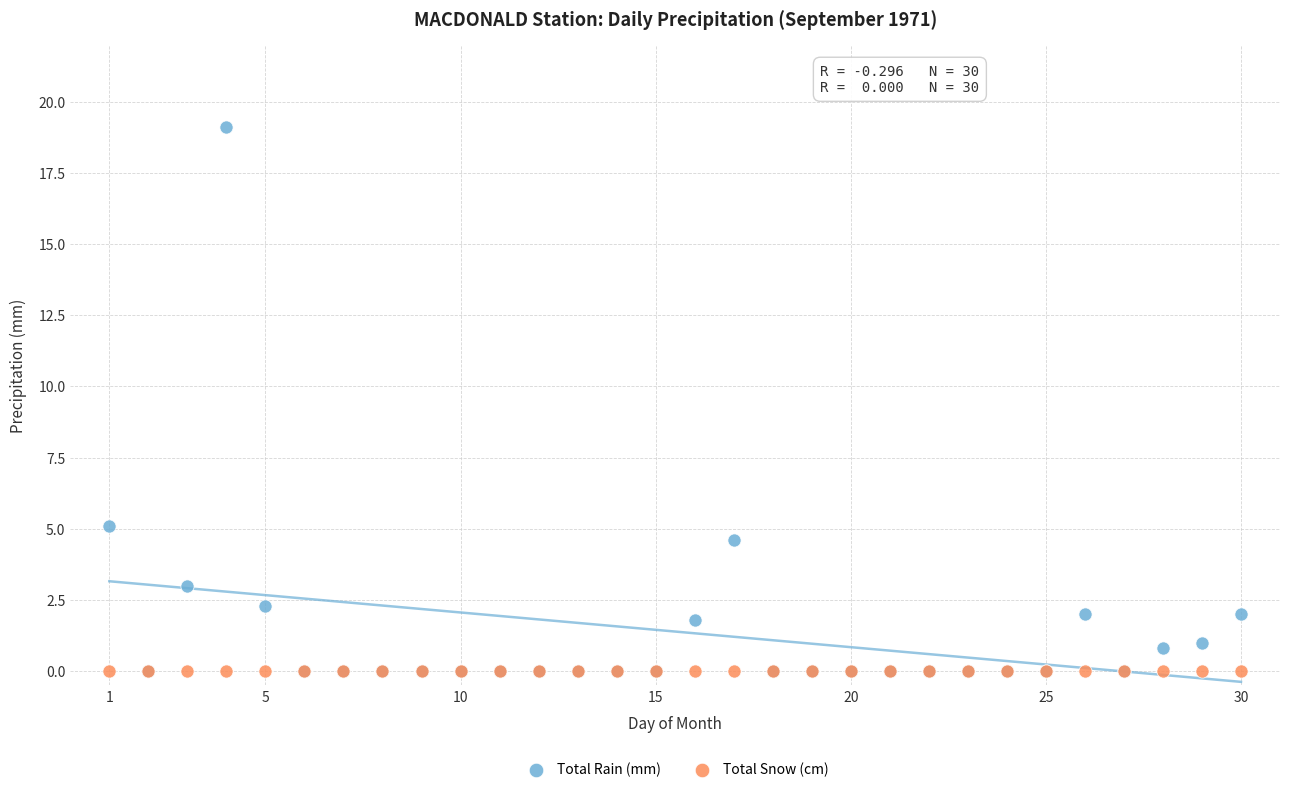

Which series reaches the maximum Y coordinate?

Total Rain (mm)